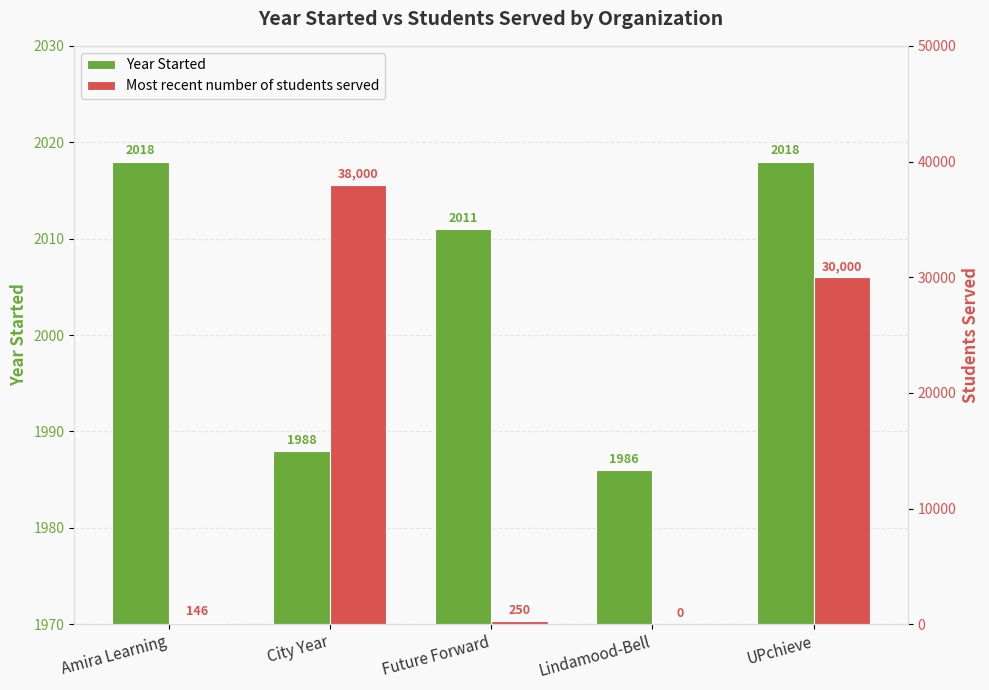

Which category has the highest value across all series?

City Year